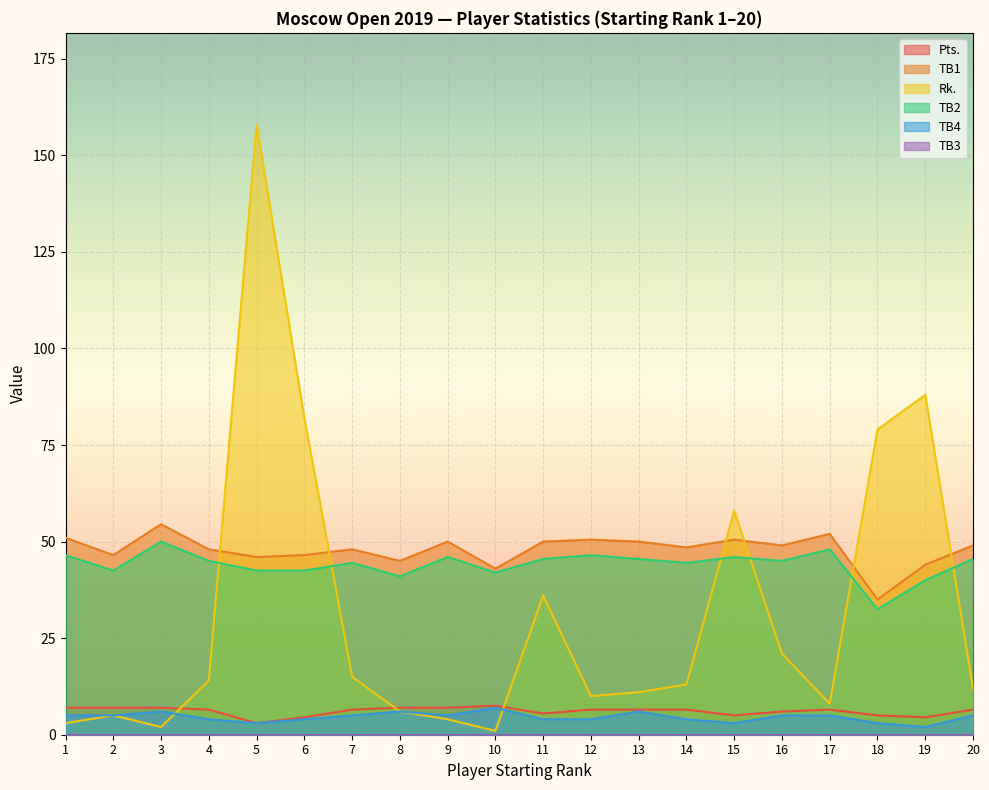

What is the lowest value of the TB4 series?

2.0